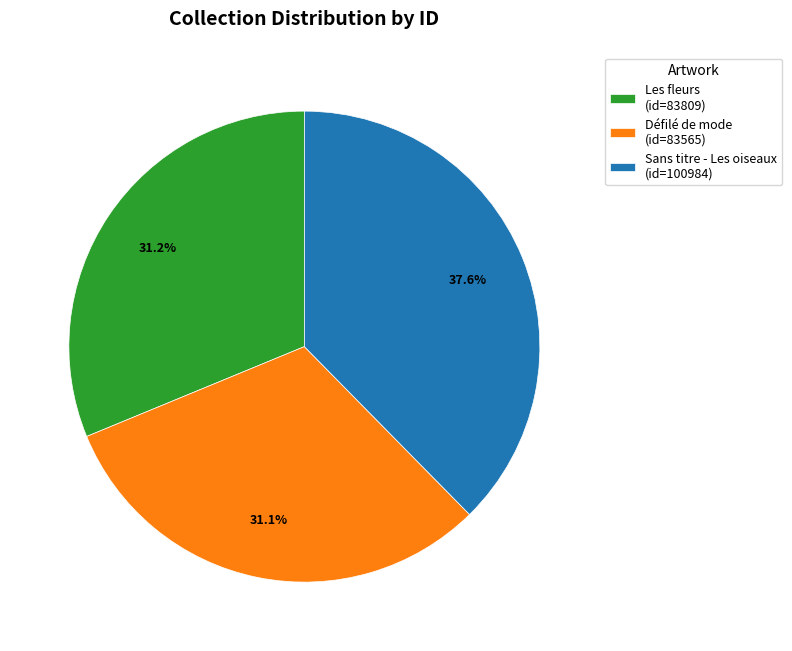

Combined, what portion of the pie is Défilé de mode and Les fleurs?

62.4%